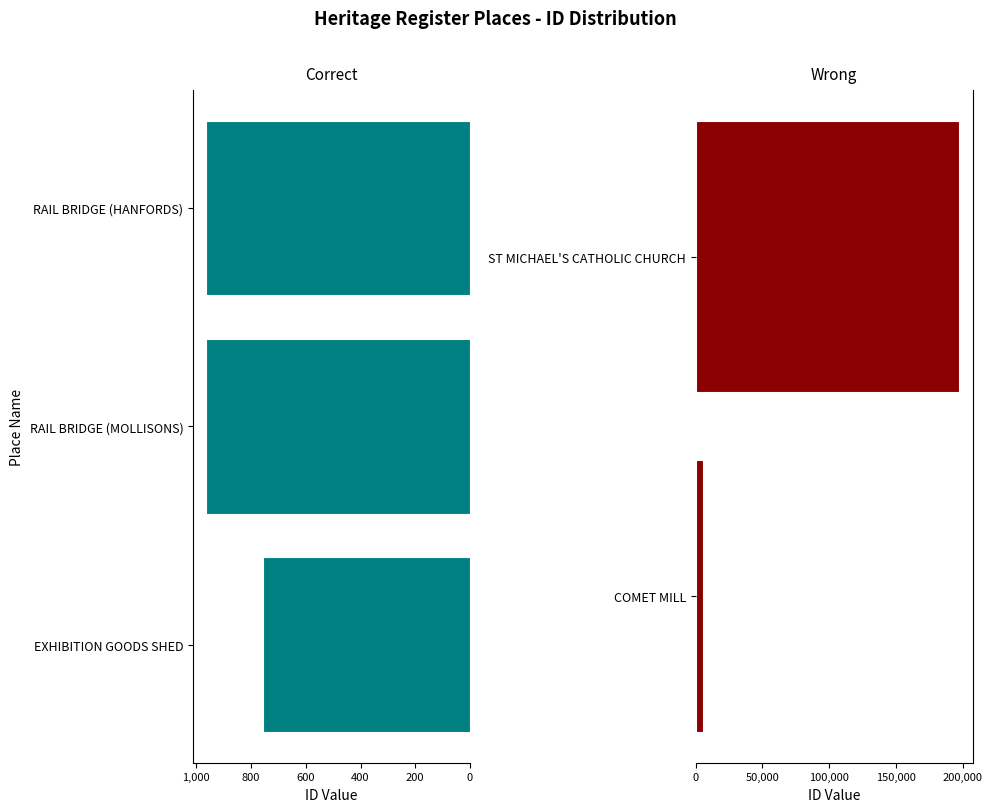

What is the value of the 5th bar from the left?

197507